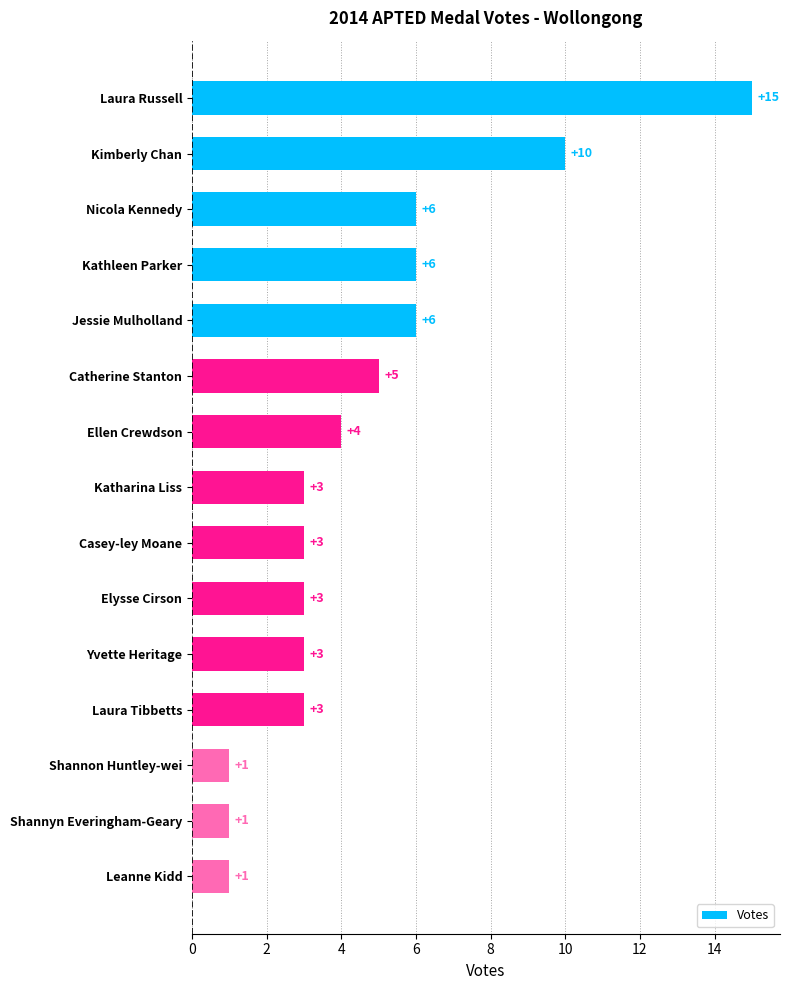

Is it true that the value at Kathleen Parker is 6?

True